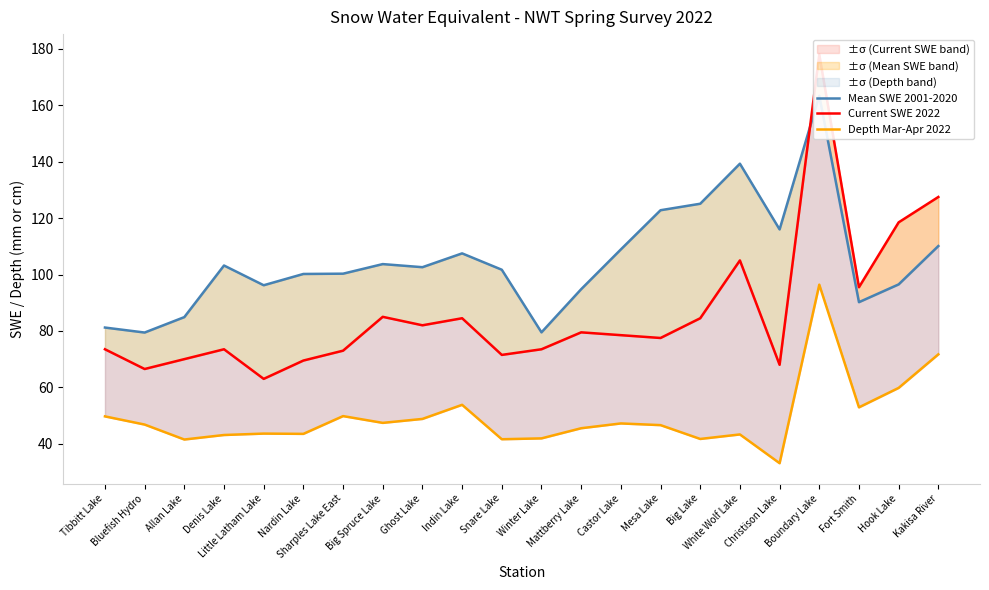

Rank the series by their maximum value, from highest to lowest.

Current SWE 2022, Mean SWE 2001-2020, Depth Mar-Apr 2022